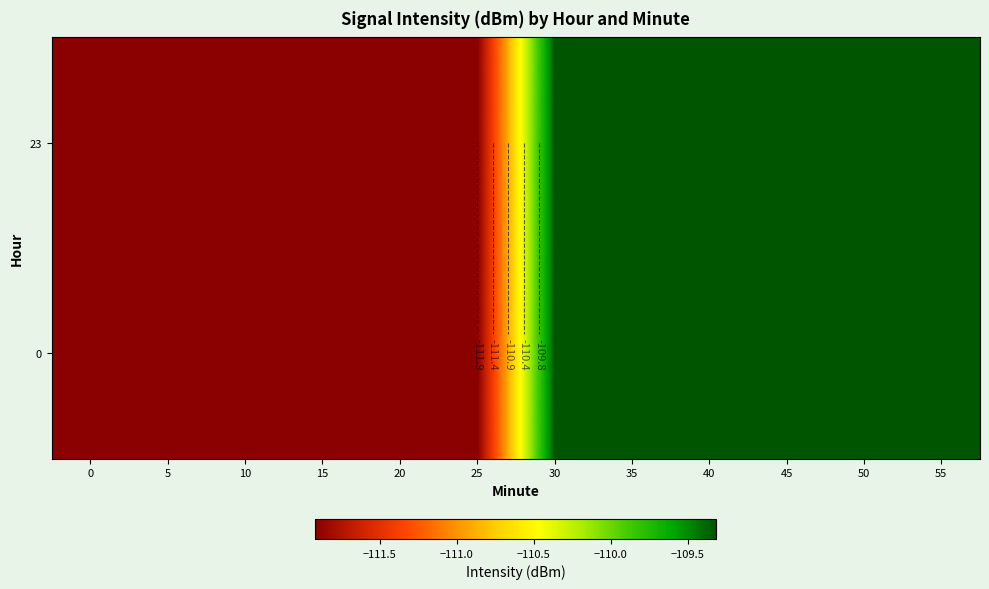

True or false: 23 has a value of -109.3 at 50.

True